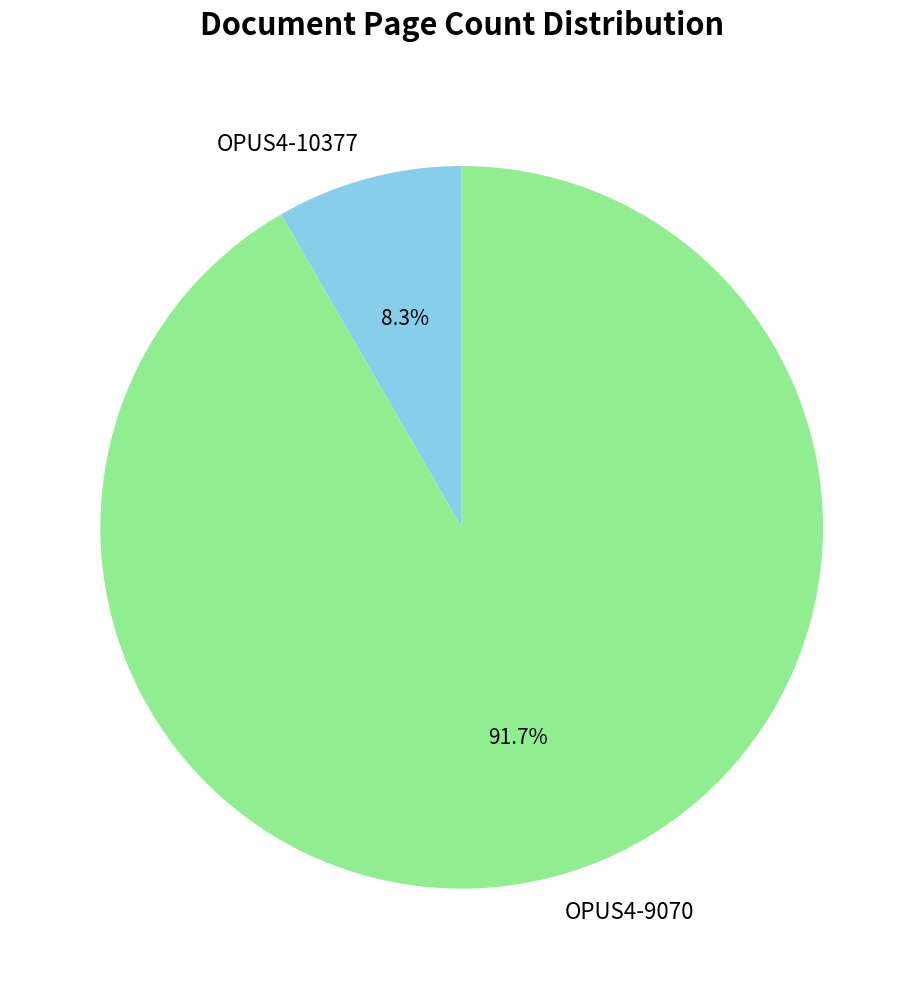

How much of the chart is everything except OPUS4-9070?

8.3%